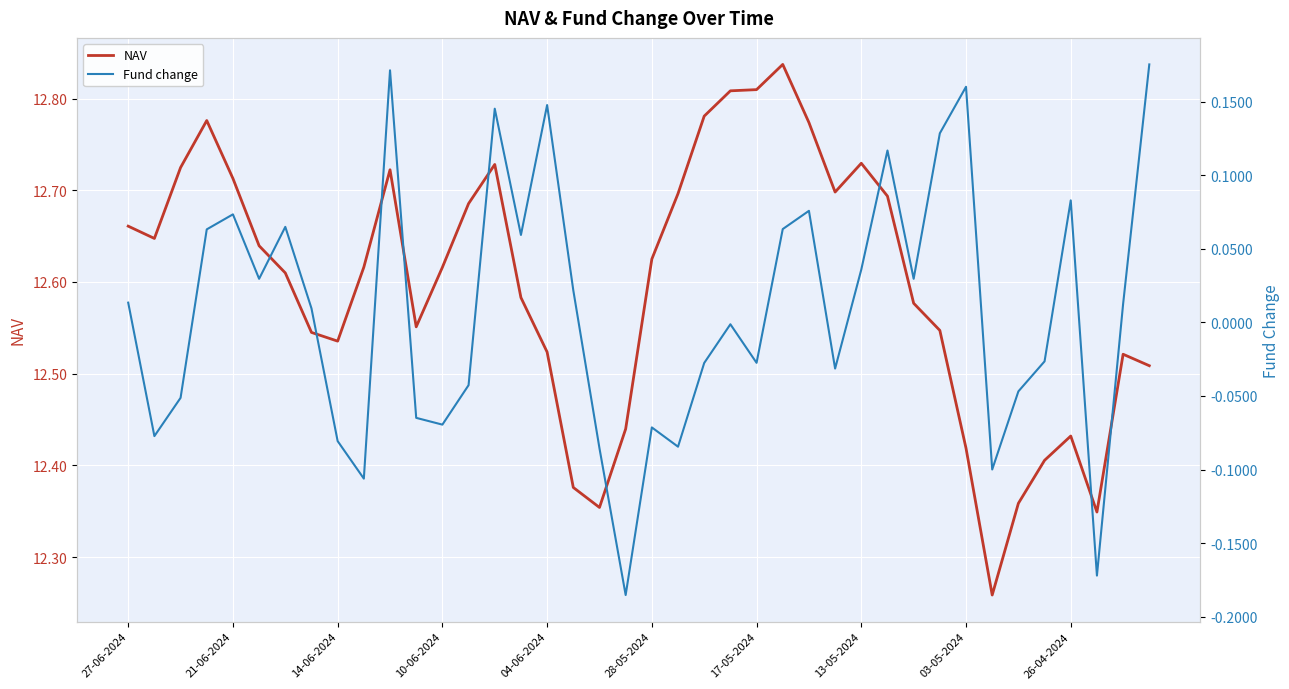

Which category has the highest value in the NAV series?

25